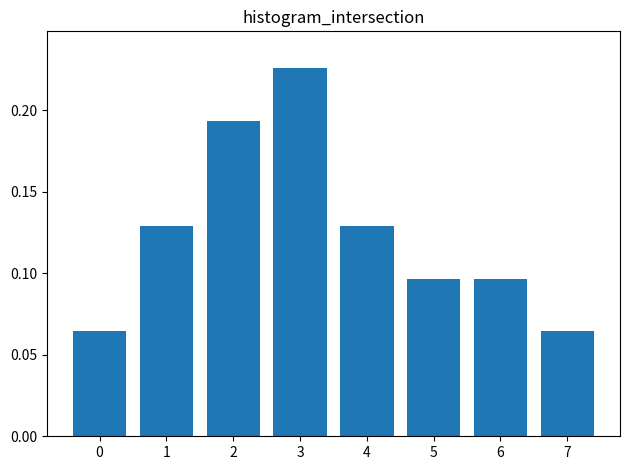

What is the sum of all values?

1.0